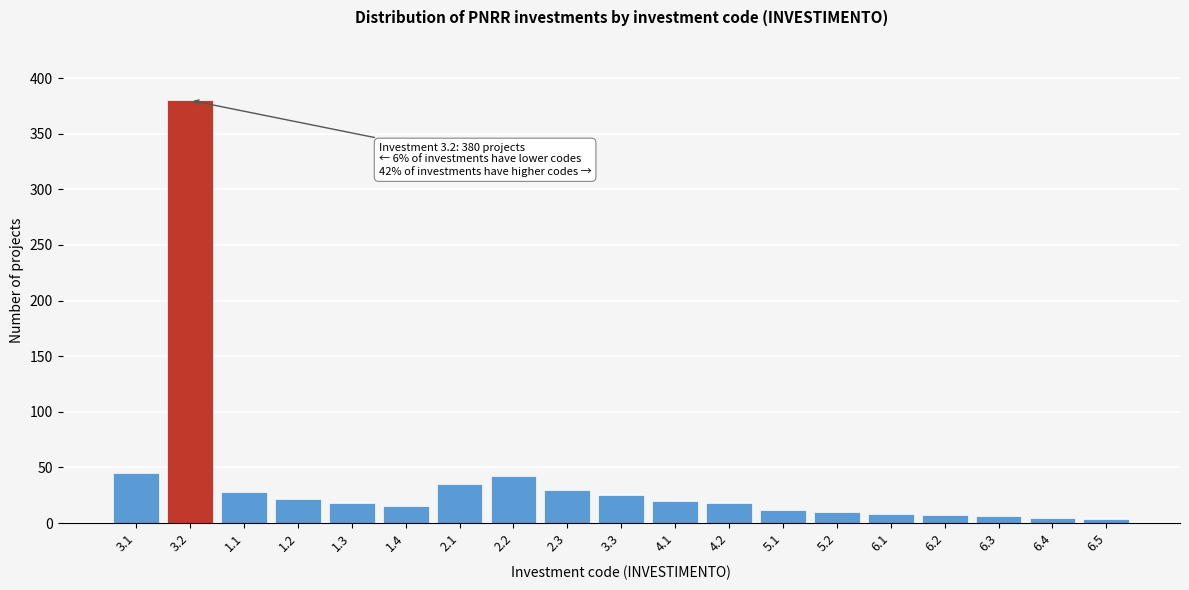

Is it true that the value at 1.2 is 22?

True